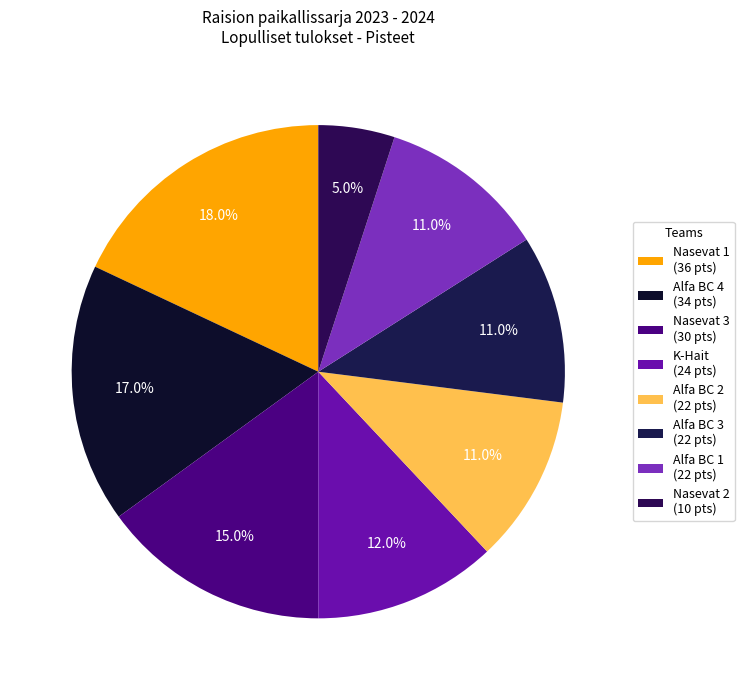

Rank the categories by value from lowest to highest.

Nasevat 2, Alfa BC 2, Alfa BC 3, Alfa BC 1, K-Hait, Nasevat 3, Alfa BC 4, Nasevat 1